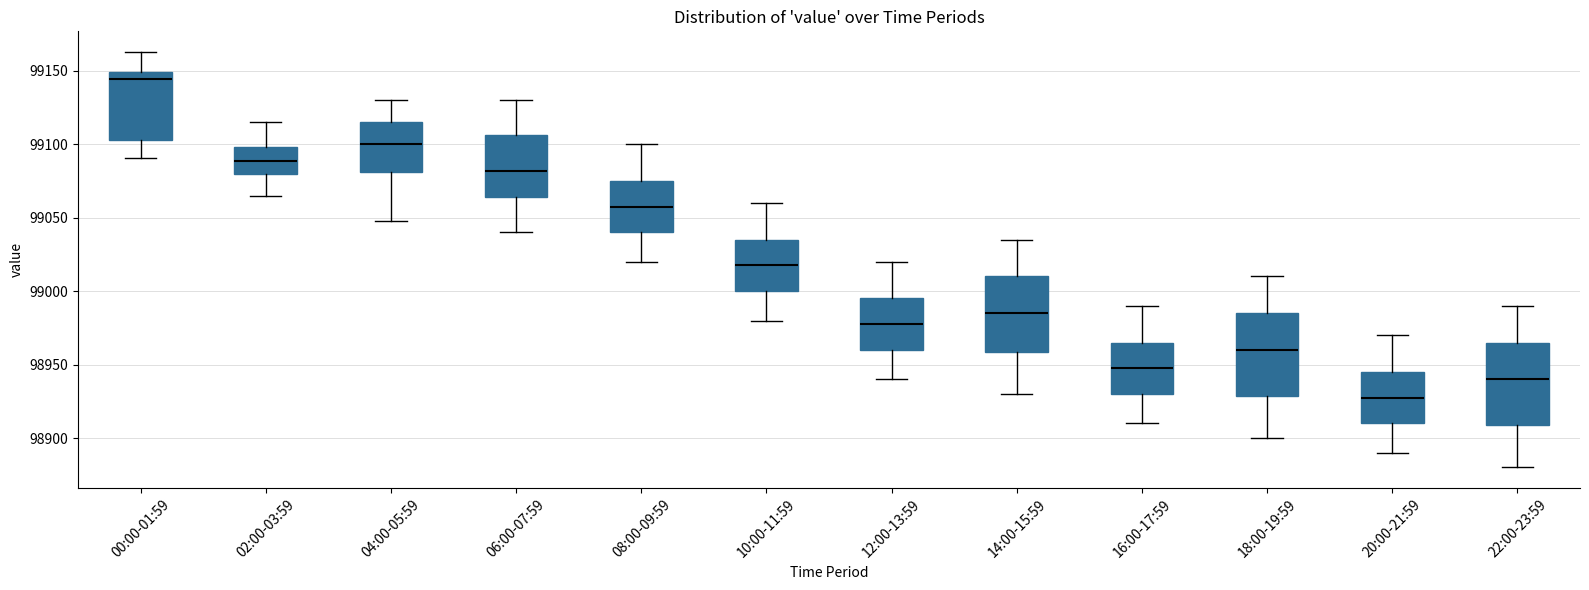

Reading left to right, read every box against the y-axis: the position of its median line, the range the box covers, and the ends of its whiskers. The values are not printed on the chart, so give them approximately, as read against the axis.

00:00-01:59: median 99145, box 99105 to 99150, whiskers 99090 to 99165
02:00-03:59: median 99090, box 99080 to 99100, whiskers 99065 to 99115
04:00-05:59: median 99100, box 99080 to 99115, whiskers 99050 to 99130
06:00-07:59: median 99080, box 99065 to 99105, whiskers 99040 to 99130
08:00-09:59: median 99060, box 99040 to 99075, whiskers 99020 to 99100
10:00-11:59: median 99020, box 99000 to 99035, whiskers 98980 to 99060
12:00-13:59: median 98980, box 98960 to 98995, whiskers 98940 to 99020
14:00-15:59: median 98985, box 98960 to 99010, whiskers 98930 to 99035
16:00-17:59: median 98950, box 98930 to 98965, whiskers 98910 to 98990
18:00-19:59: median 98960, box 98930 to 98985, whiskers 98900 to 99010
20:00-21:59: median 98930, box 98910 to 98945, whiskers 98890 to 98970
22:00-23:59: median 98940, box 98910 to 98965, whiskers 98880 to 98990